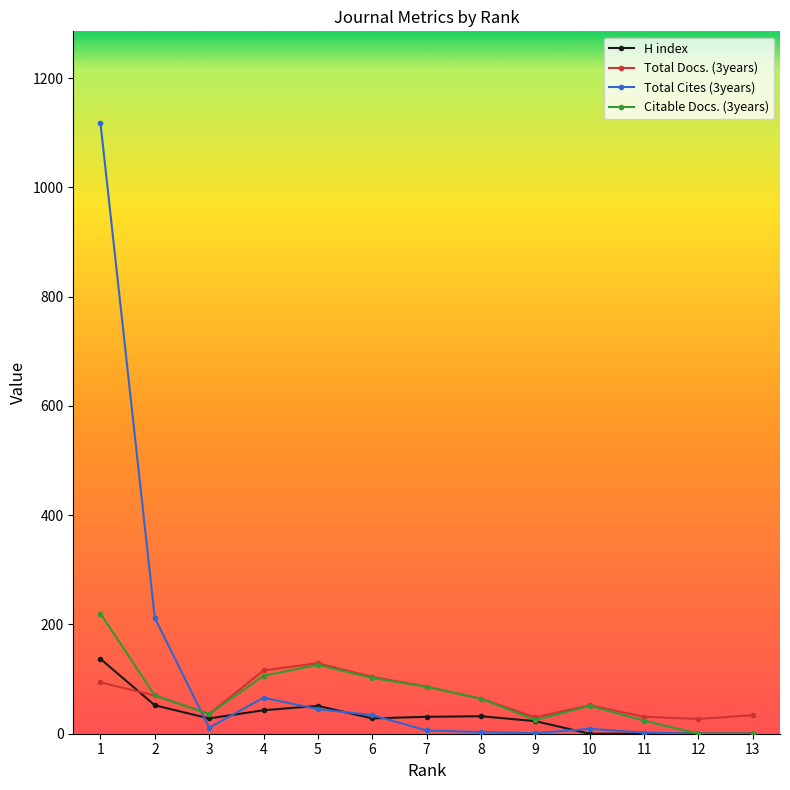

How many data points does each series have?

13